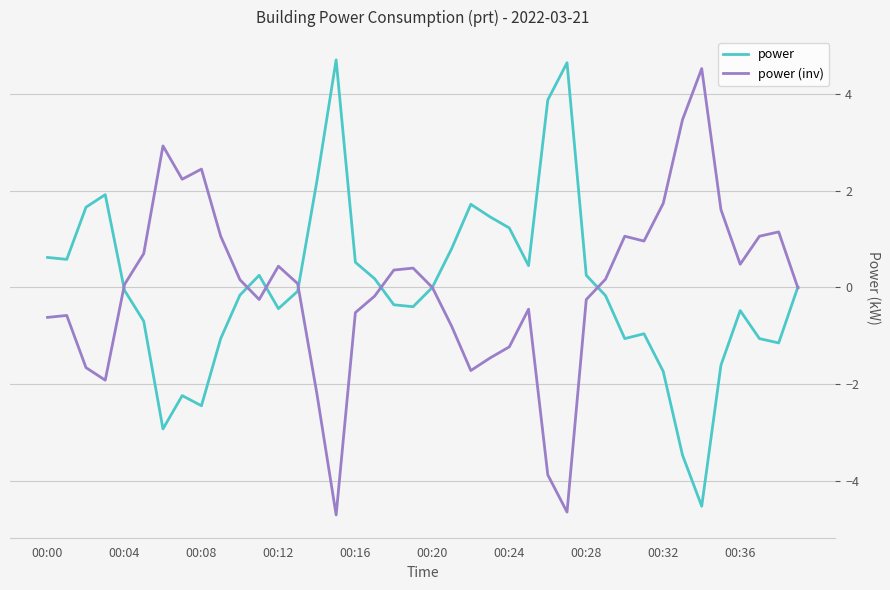

What is the greatest value displayed?

4.7